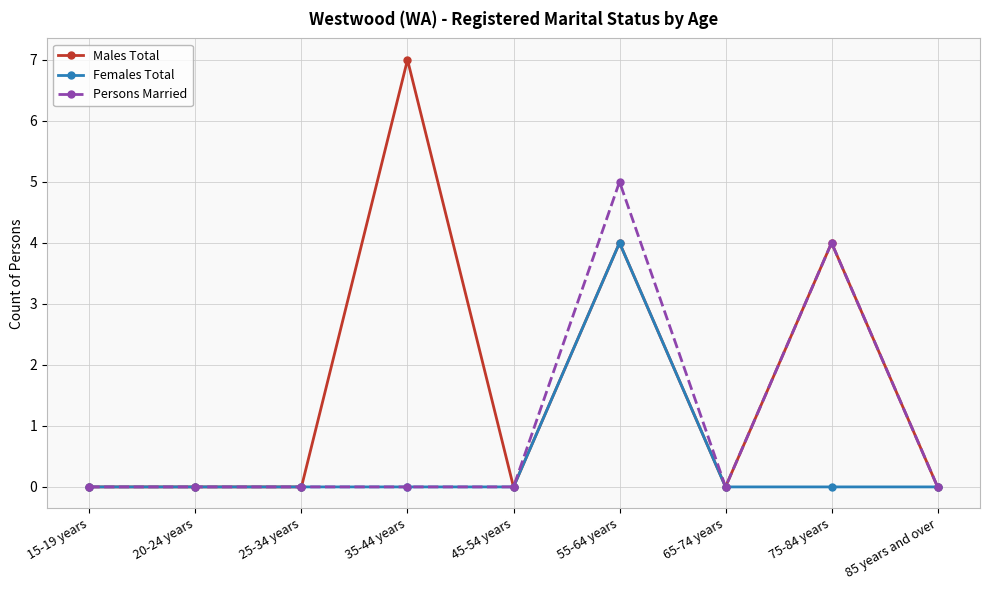

Rank the series by their average value, from highest to lowest.

Males Total, Persons Married, Females Total